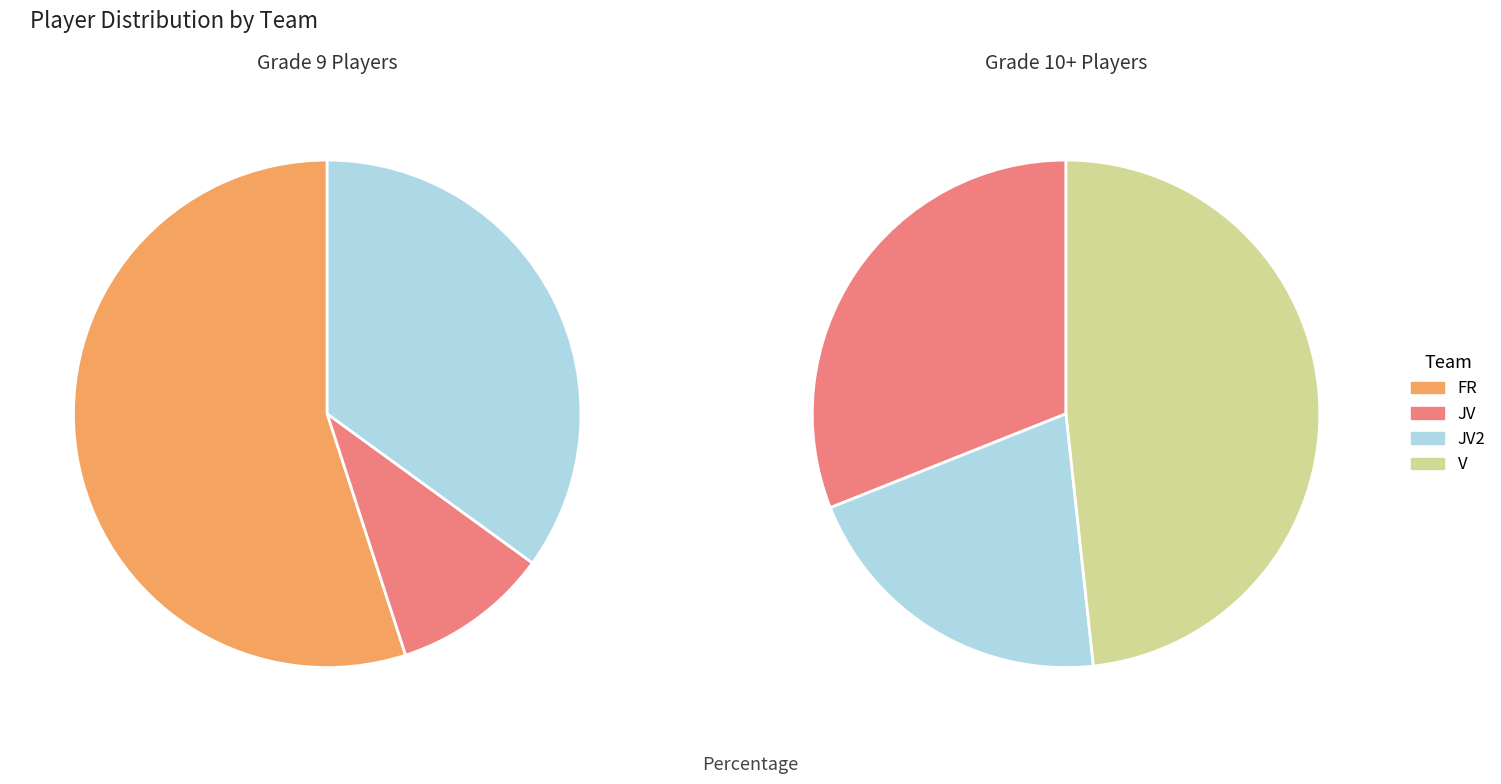

Which has a higher value, JV or V?

V